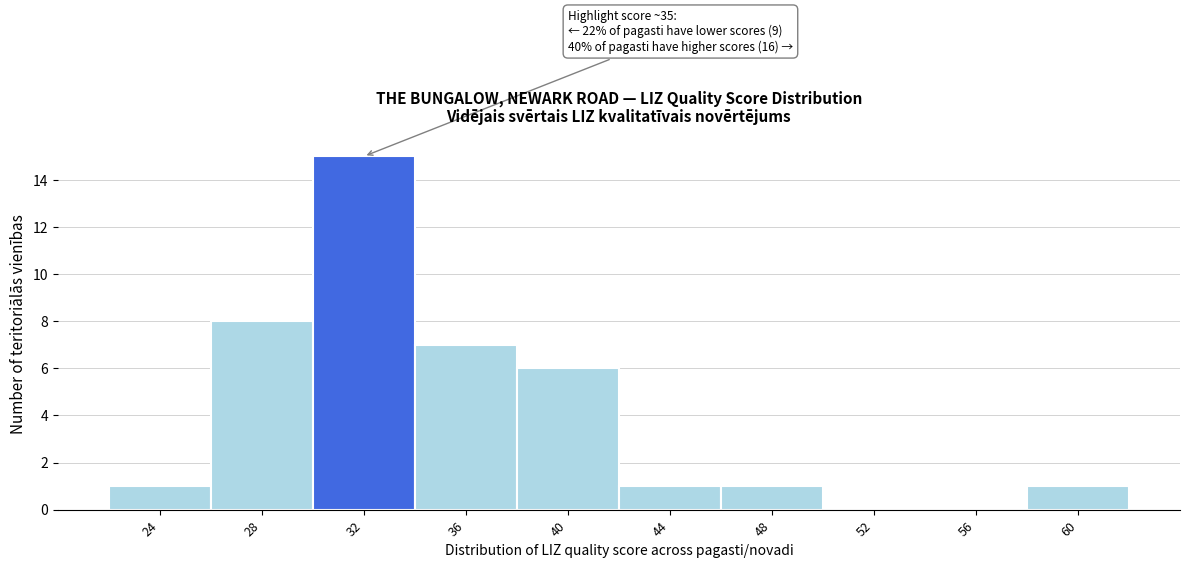

Reading left to right, list all the values displayed in this chart.

24=1	28=8	32=15	36=7	40=6	44=1	48=1	52=0	56=0	60=1